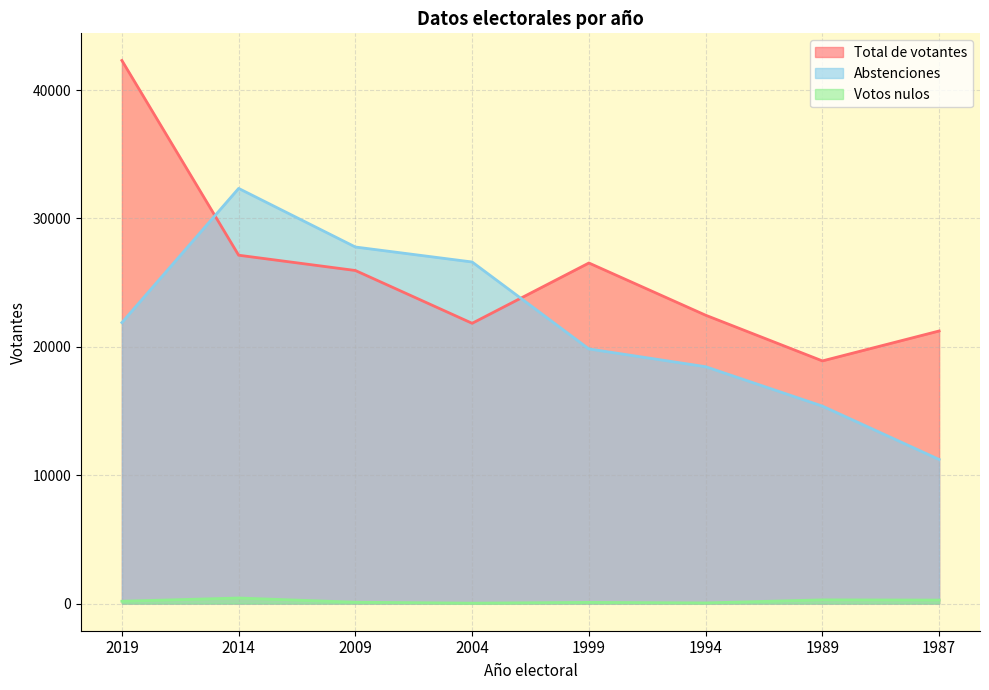

Does the chart display data point markers on the line(s)?

No